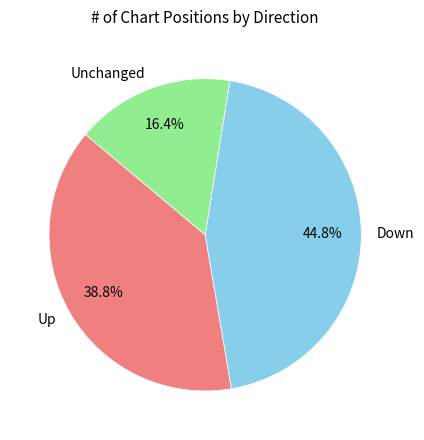

Which category has the biggest portion of the pie?

Down